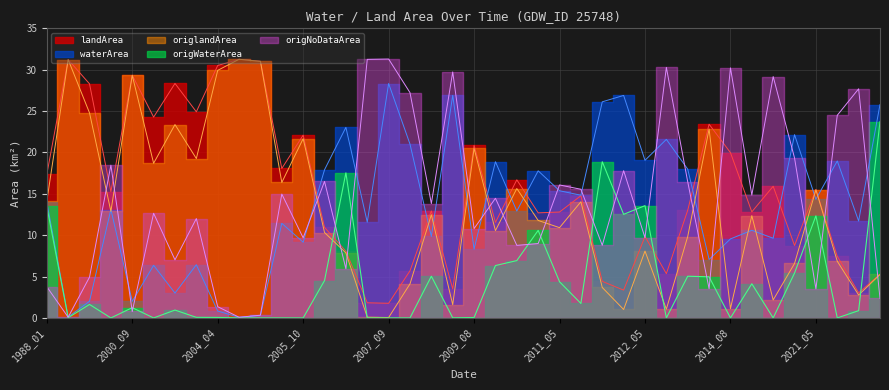

Is it true that origNoDataArea equals 31.2 at 2007_08?

True